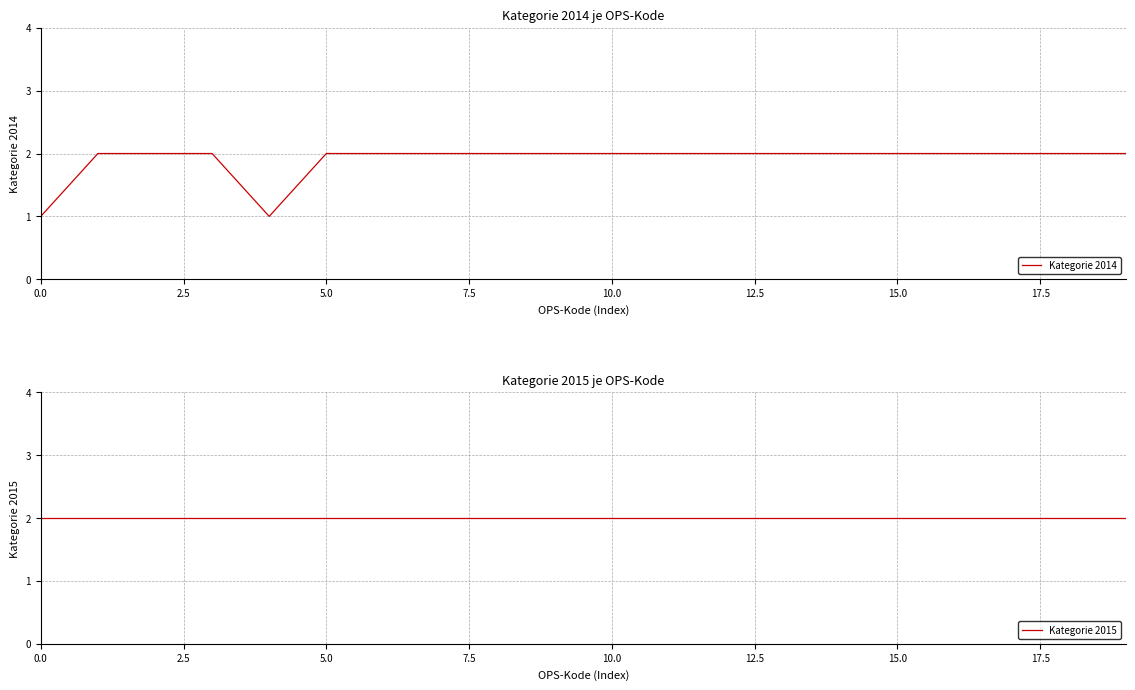

True or false: Kategorie 2015 has more than 2 interior local peaks.

False